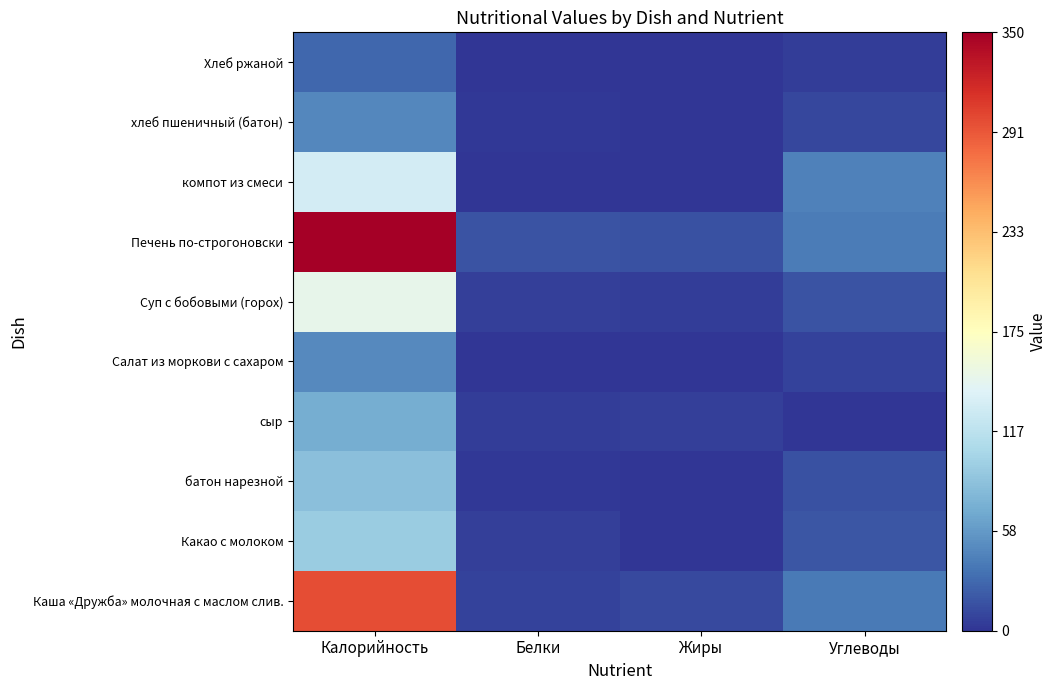

How many distinct data groups are displayed?

10